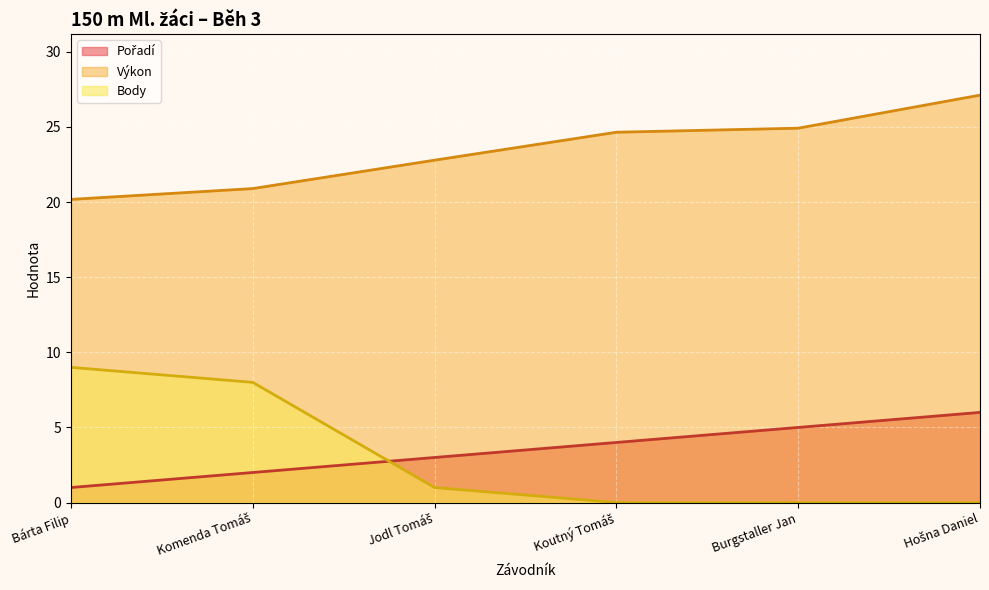

True or false: Body and Výkon intersect in this chart.

False